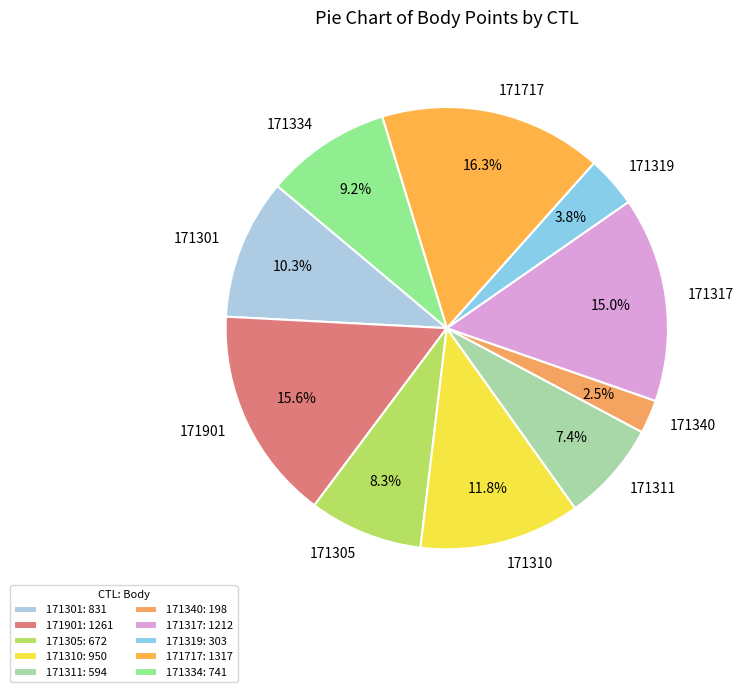

To the nearest percent, what is the difference between the 171305 and 171317 slice percentages?

7%